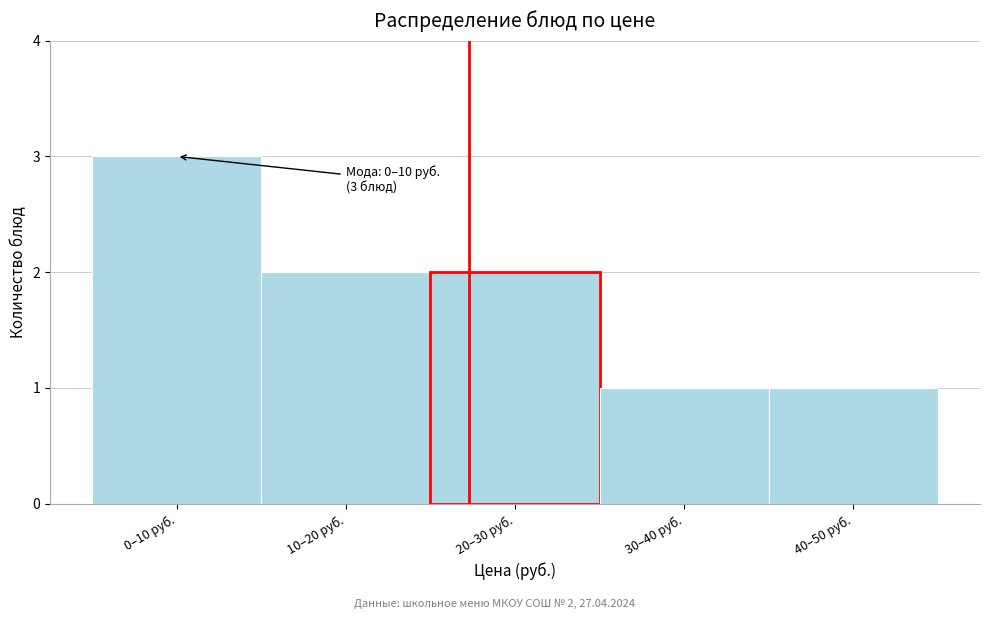

Reading left to right, list all the values displayed in this chart.

0–10 руб.=3	10–20 руб.=2	20–30 руб.=2	30–40 руб.=1	40–50 руб.=1